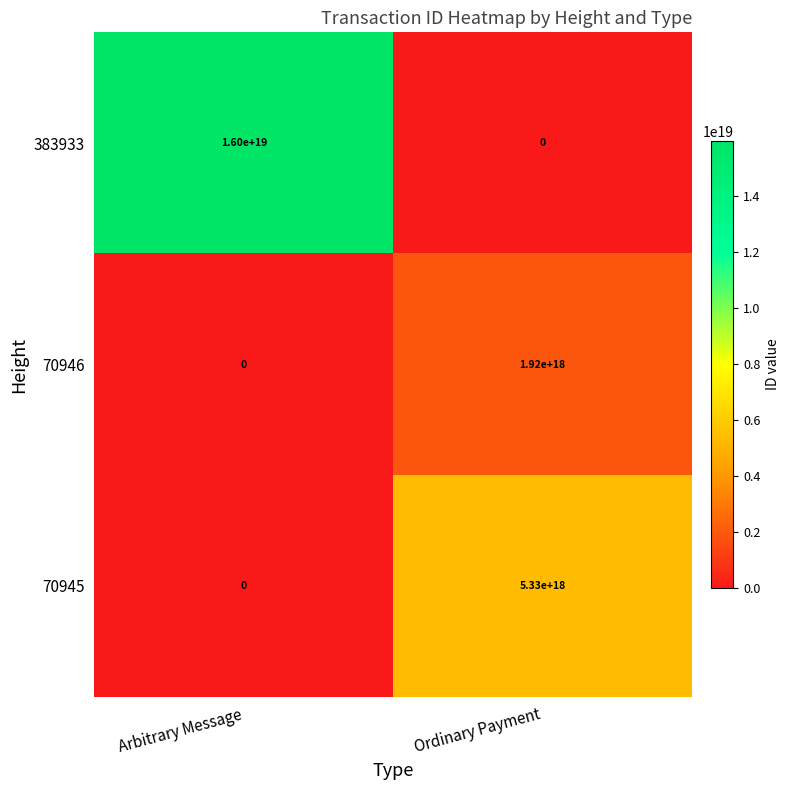

Which series changed the most between Arbitrary Message and Ordinary Payment?

383933